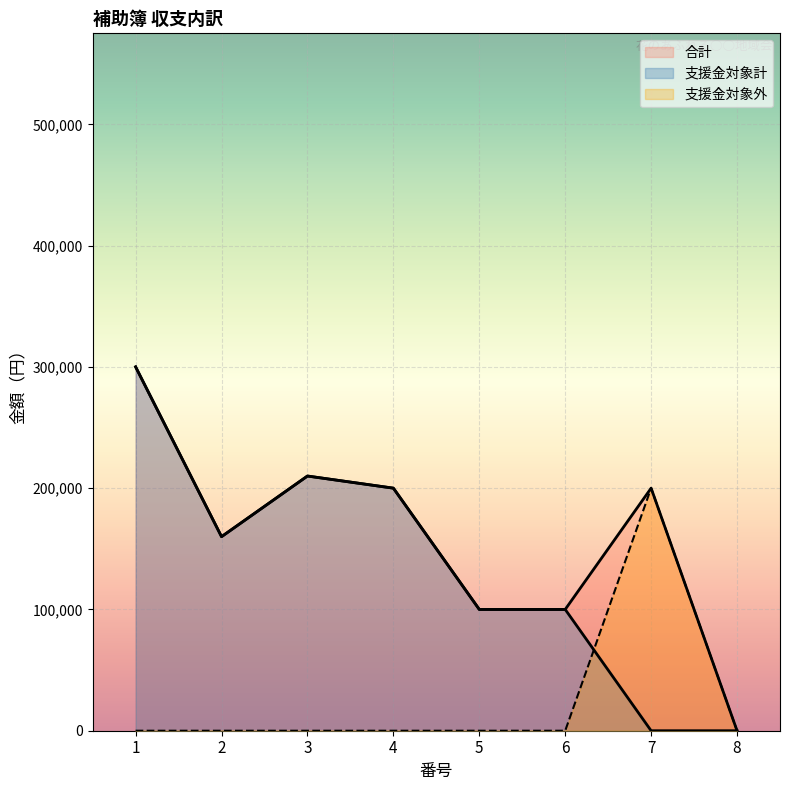

List the series in order of their overall mean, highest first.

合計, 支援金対象計, 支援金対象外